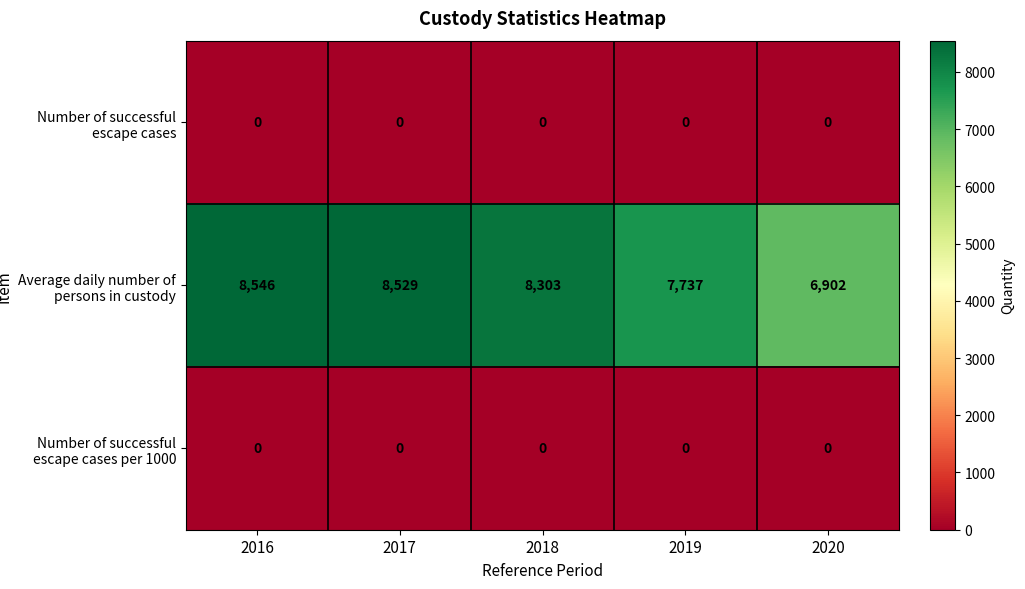

What value does the Average daily number of persons in custody series have at 2019, to the nearest 50?

7750